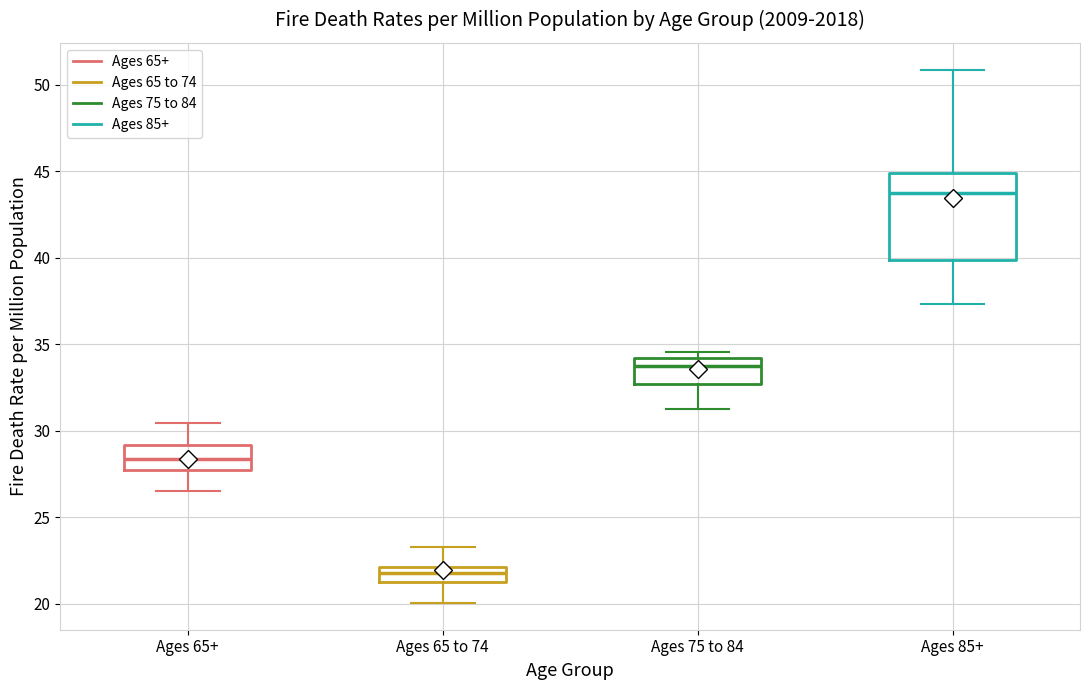

Reading left to right, transcribe this box plot: for each box, give where its median line is, the range the box spans, and where its two whiskers end, as read against the y-axis. The values are not printed on the chart, so give them approximately, as read against the axis.

Ages 65+: median 28.5, box 27.5 to 29.0, whiskers 26.5 to 30.5
Ages 65 to 74: median 22.0 (inside the box), box 21.0 to 22.0, whiskers 20.0 to 23.5
Ages 75 to 84: median 33.5, box 32.5 to 34.0, whiskers 31.5 to 34.5
Ages 85+: median 44.0, box 40.0 to 45.0, whiskers 37.5 to 51.0